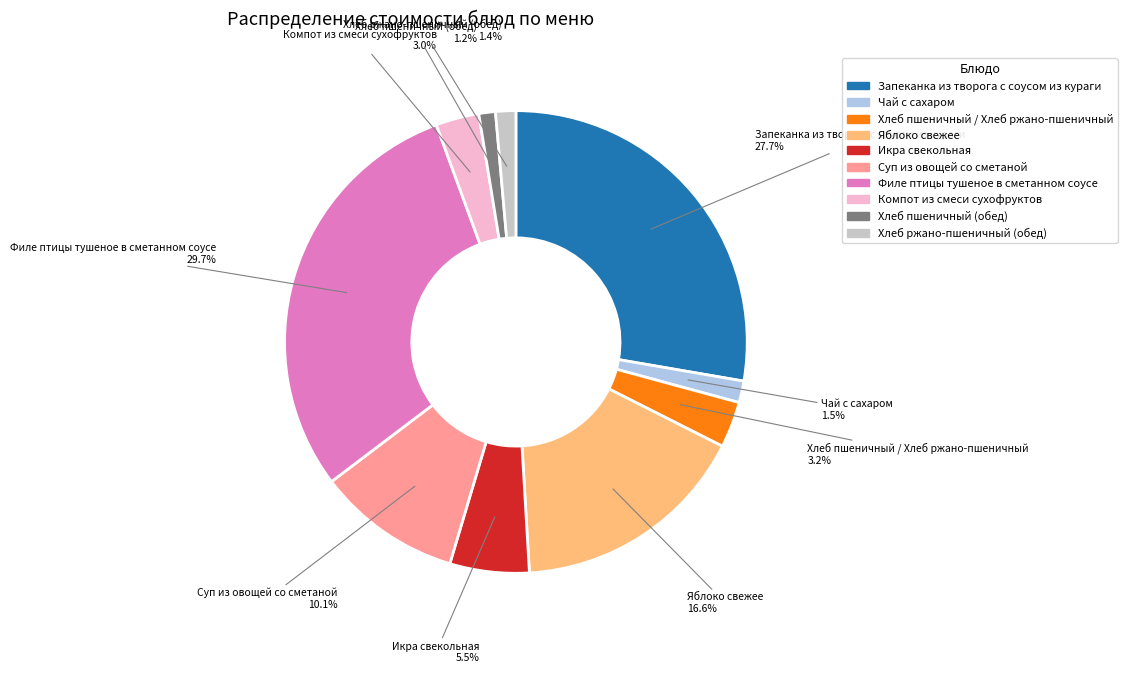

Which slice is the largest?

Филе птицы тушеное в сметанном соусе